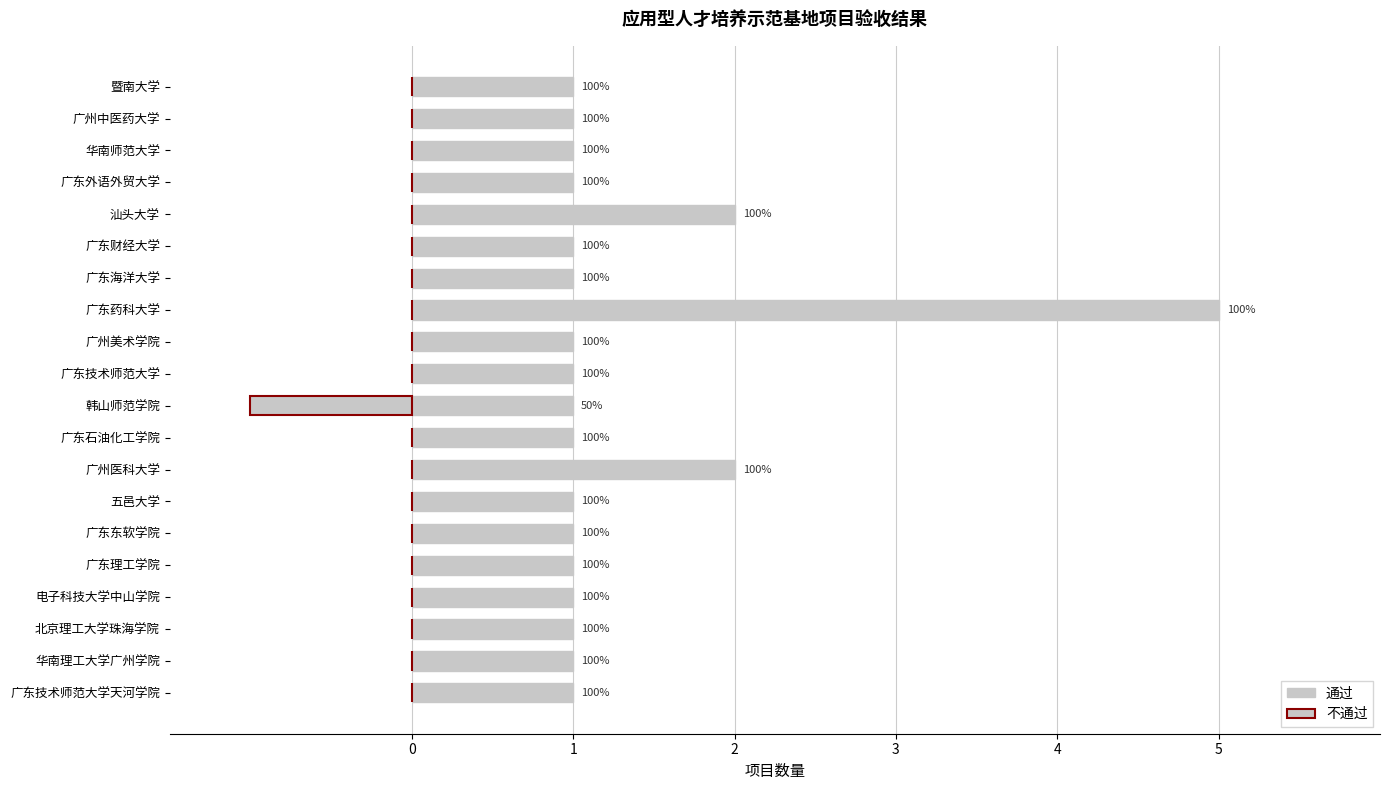

Is the value of 通过 at 暨南大学 greater than the value of 不通过 at 汕头大学?

Yes